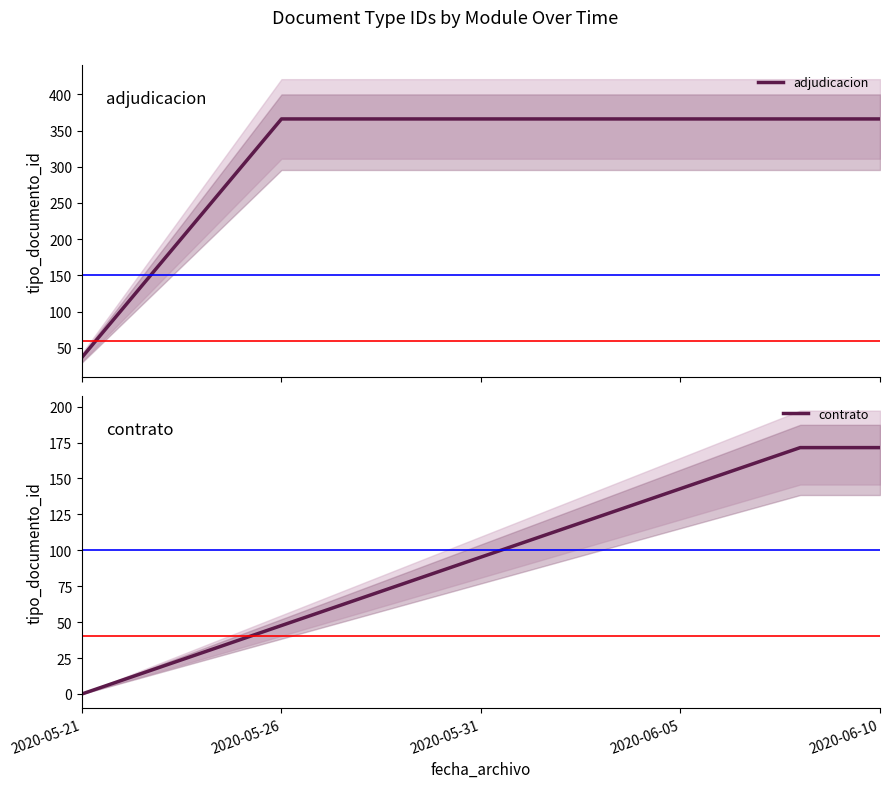

What is the minimum value for adjudicacion?

37.0